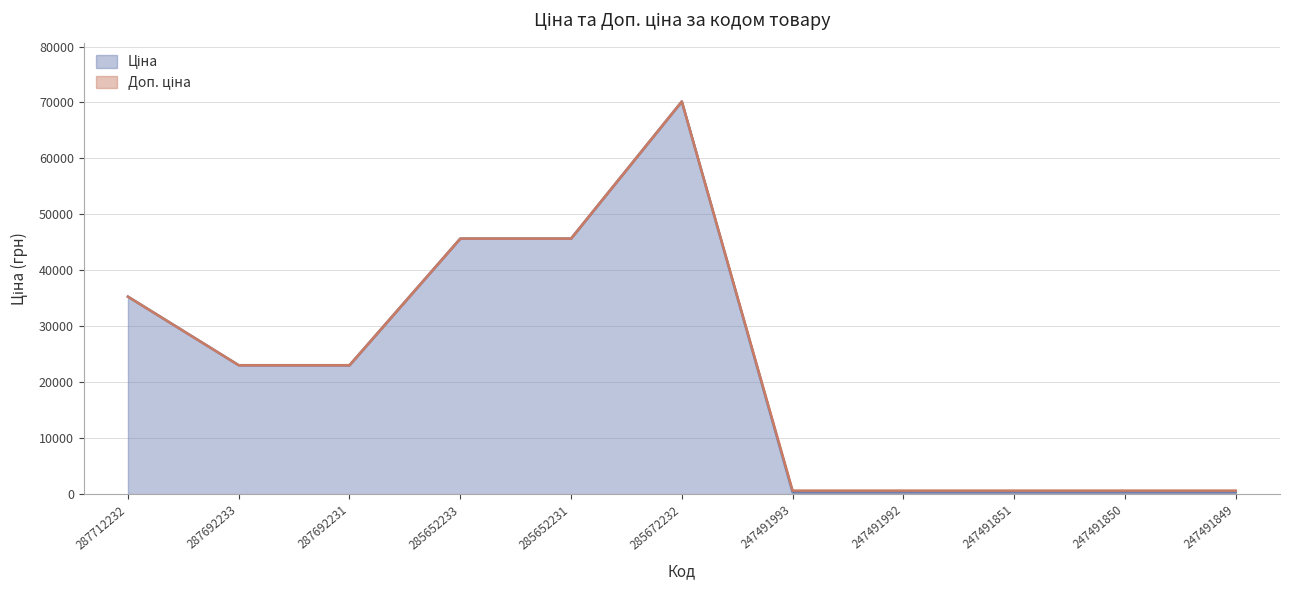

What is the minimum value for Ціна?

342.1